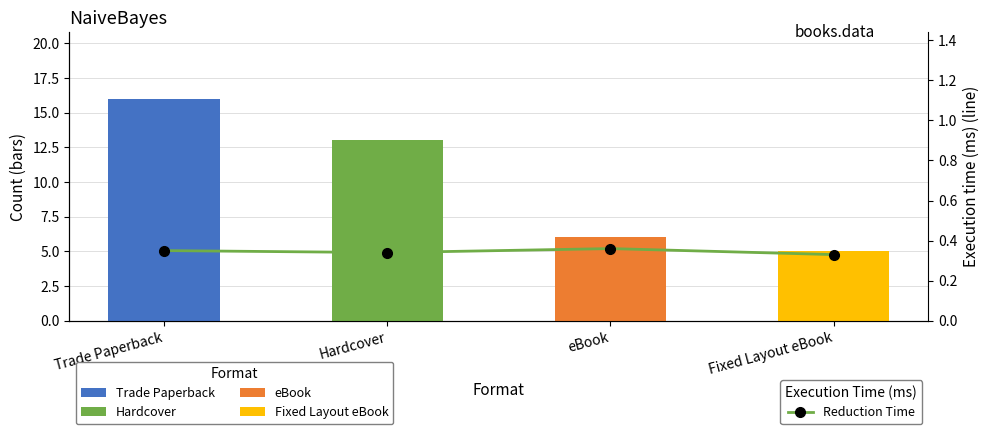

What position from the right is eBook?

2